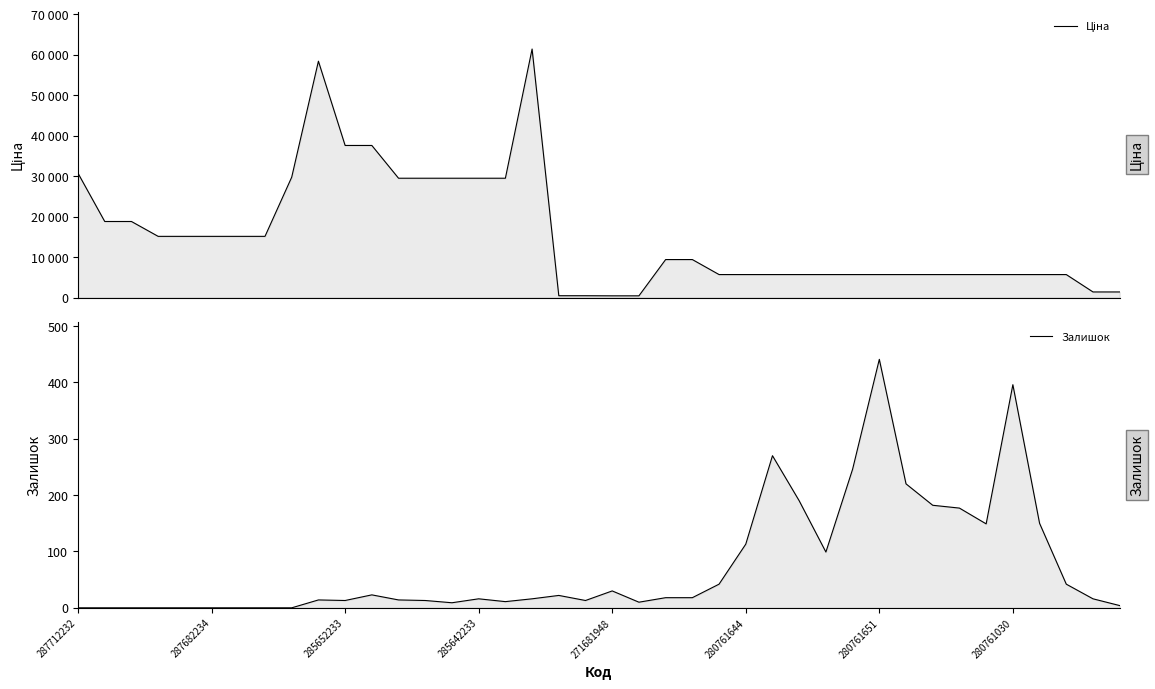

Which category has the lowest value across all series?

287712232